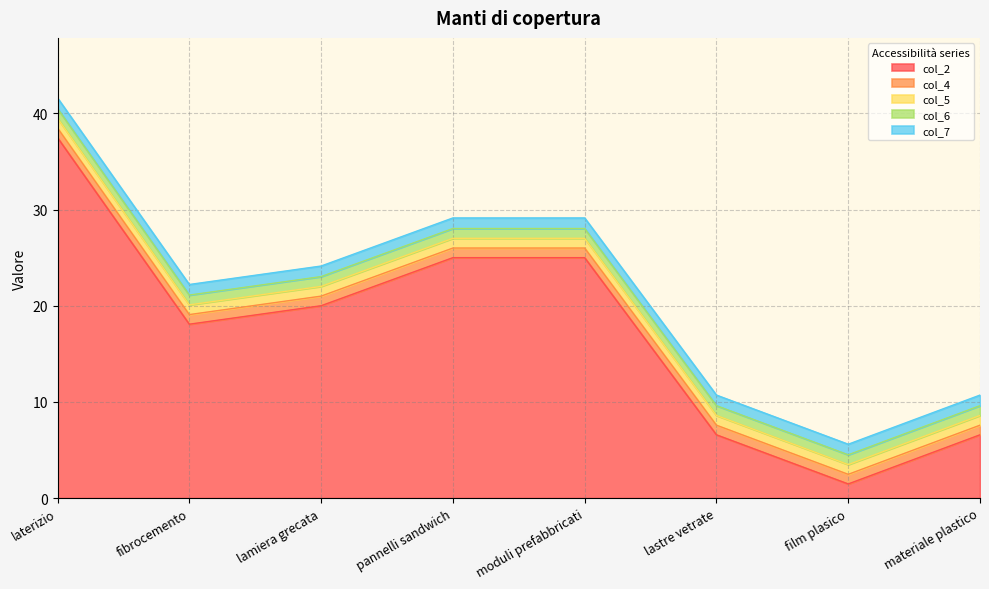

The value of col_2 at laterizio is 17.4. True or false?

False